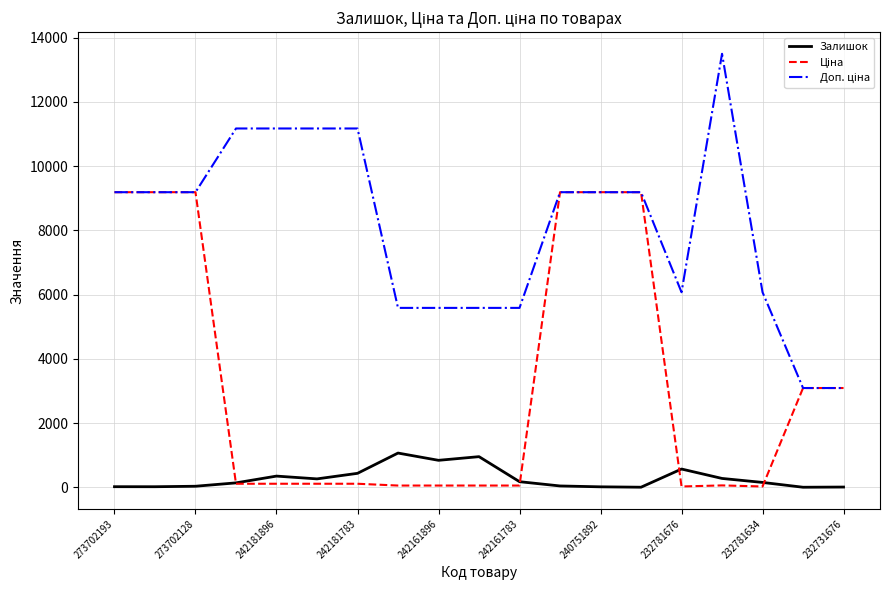

Which series ends up on top after the final intersection of Доп. ціна and Ціна?

Ціна